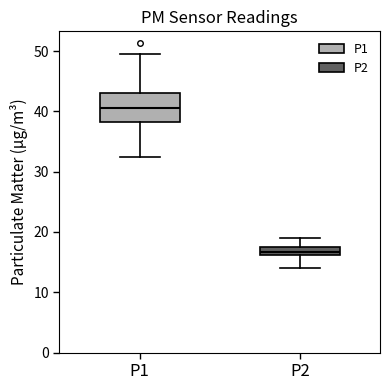

Which box's median line is the lowest?

P2